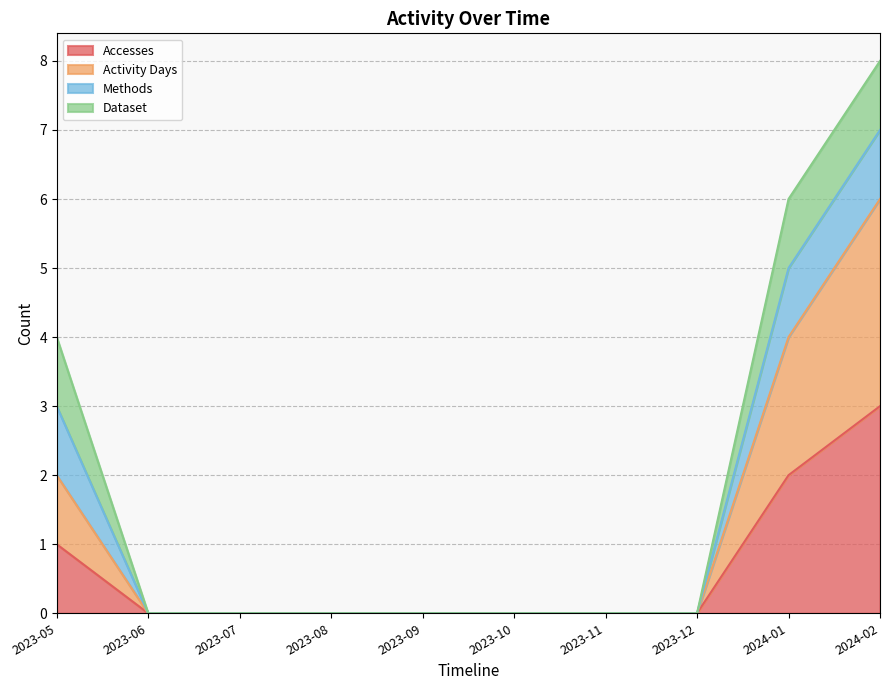

What is the label of the 9th point from the left?

2024-01